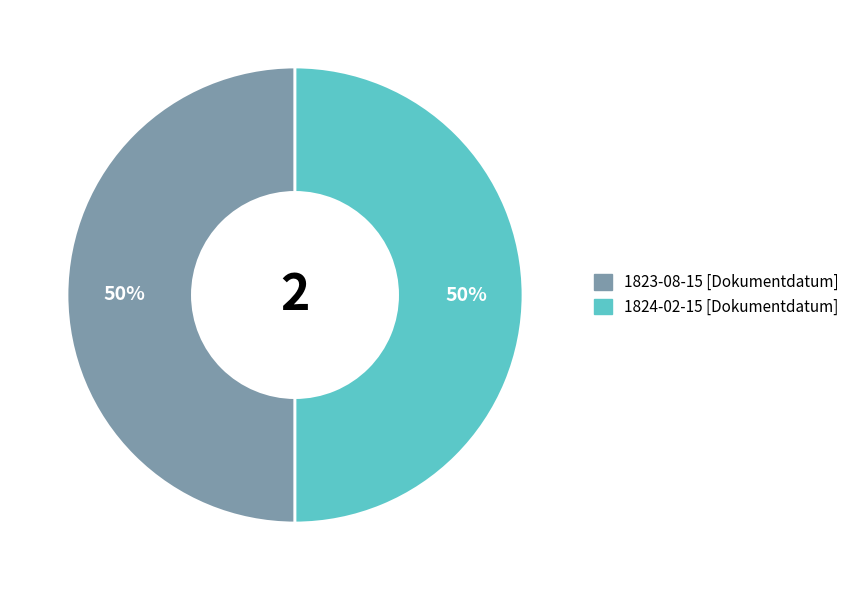

What is the ratio of the value at 1823-08-15 [Dokumentdatum] to the value at 1824-02-15 [Dokumentdatum]?

1.0